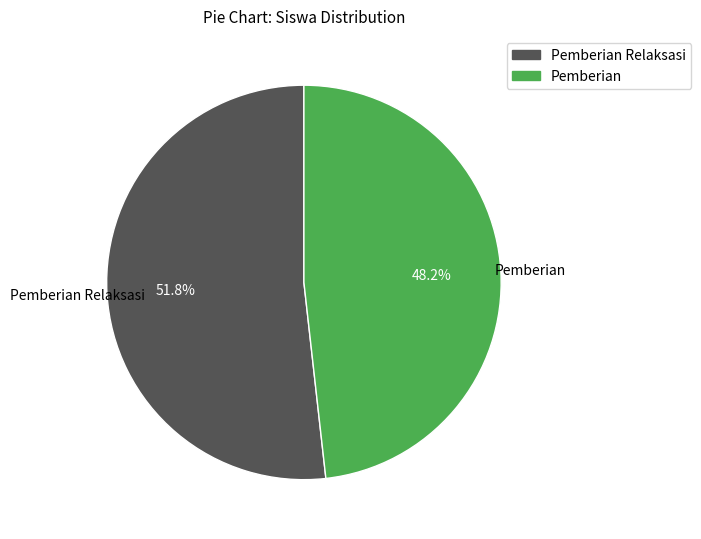

Does any single category account for the majority?

Yes